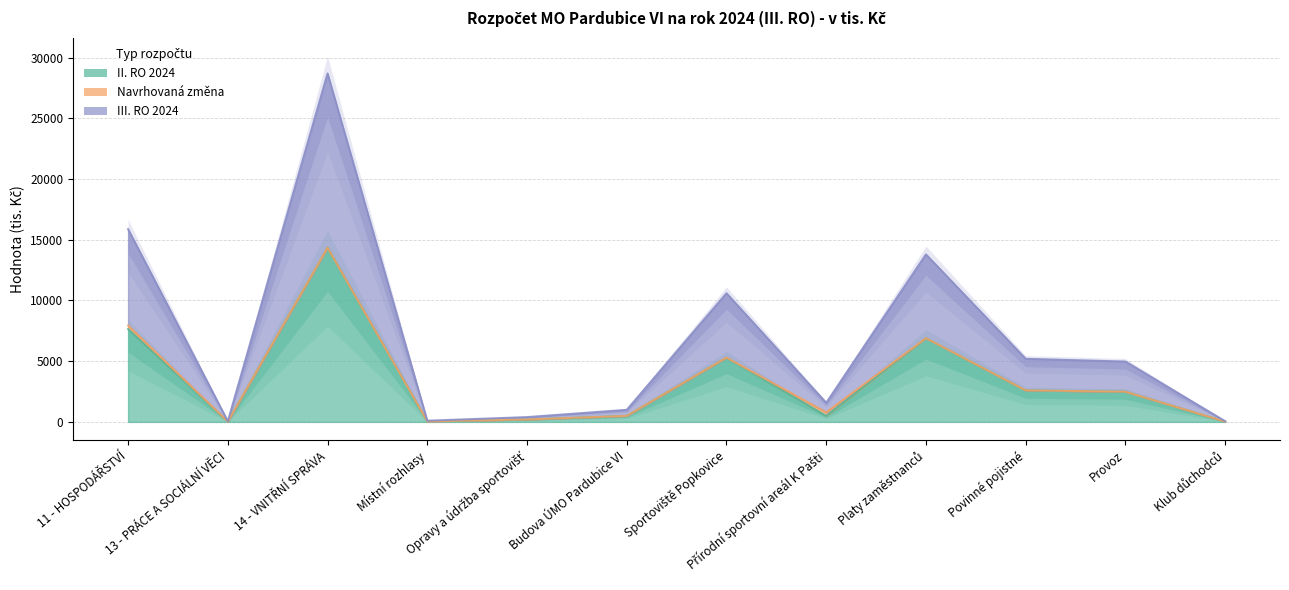

At which label is III. RO 2024 closest to 7191?

Platy zaměstnanců